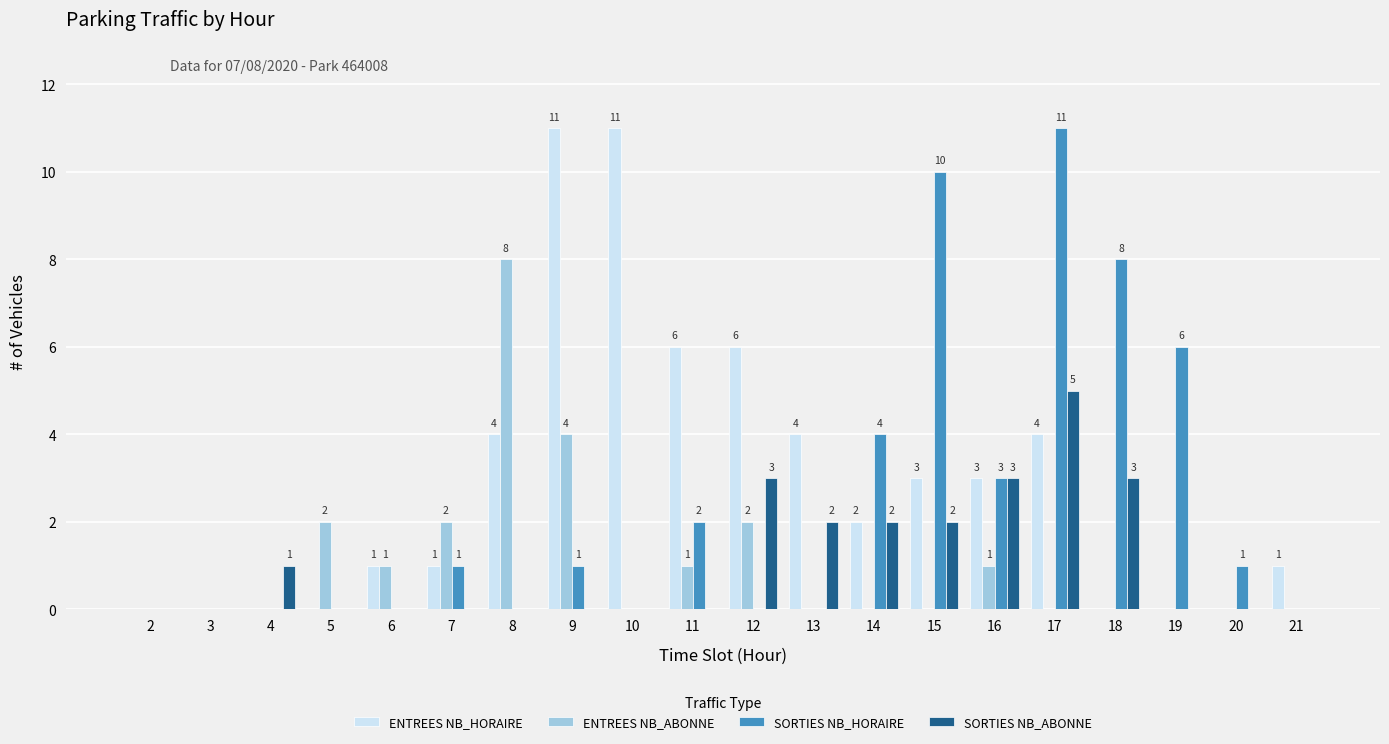

What is the approximate value of ENTREES NB_ABONNE at 11?

1